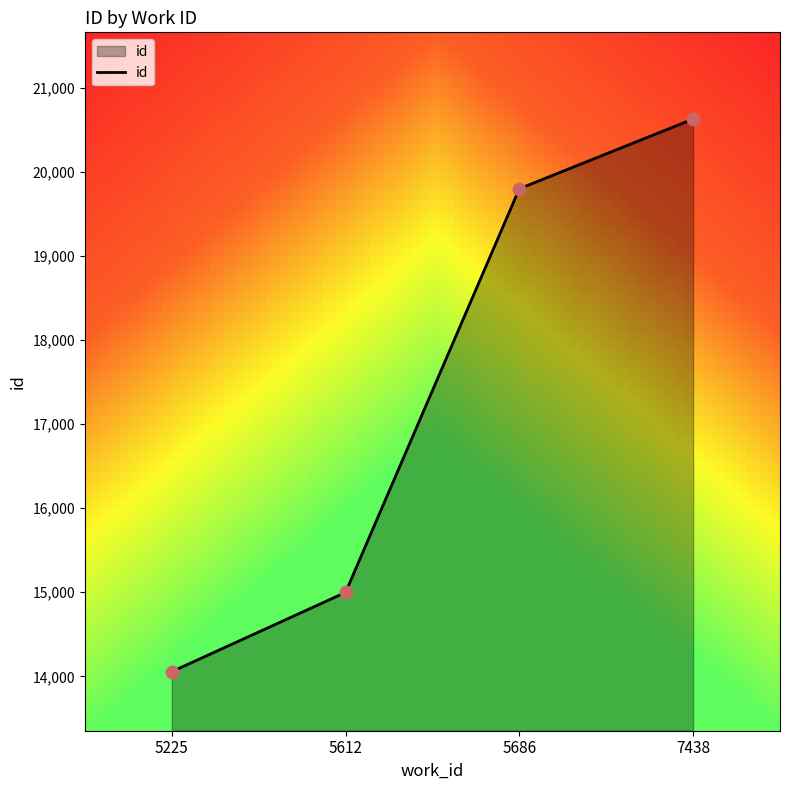

What is the ratio of the value at 5686 to the value at 5612?

1.3